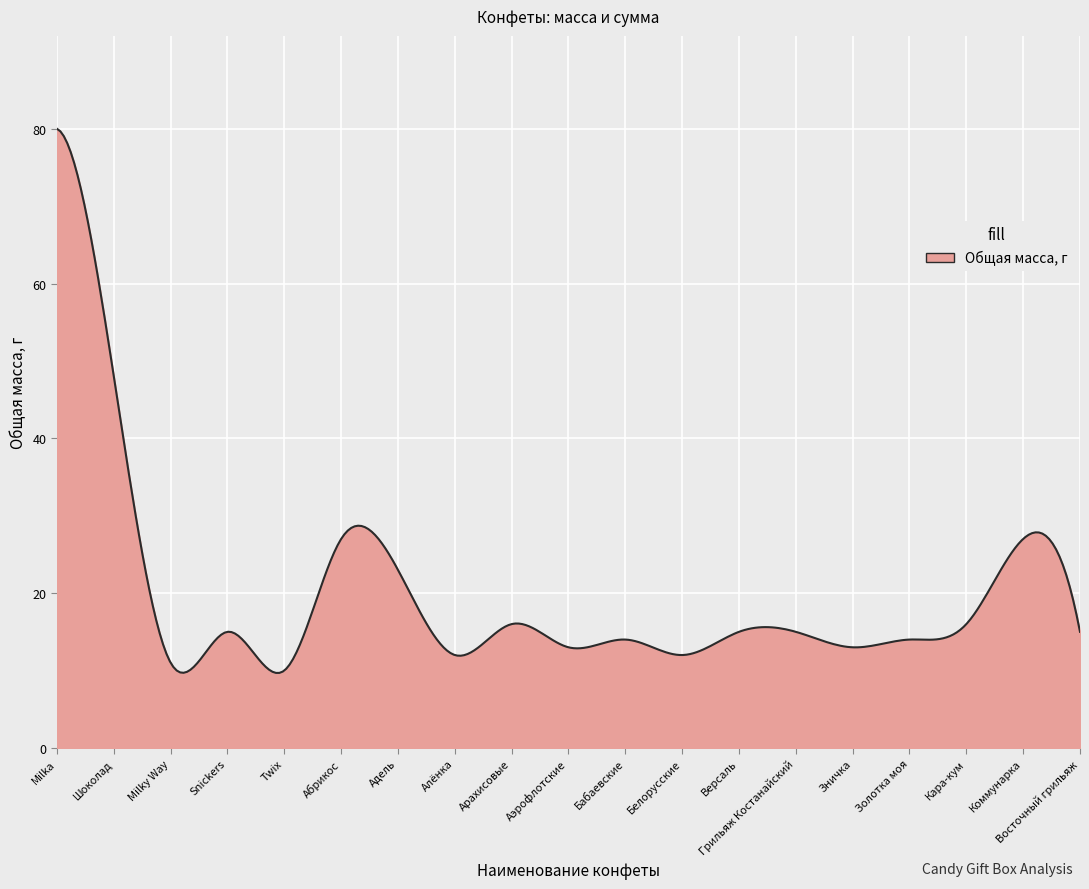

What is the minimum value shown in the chart?

9.7